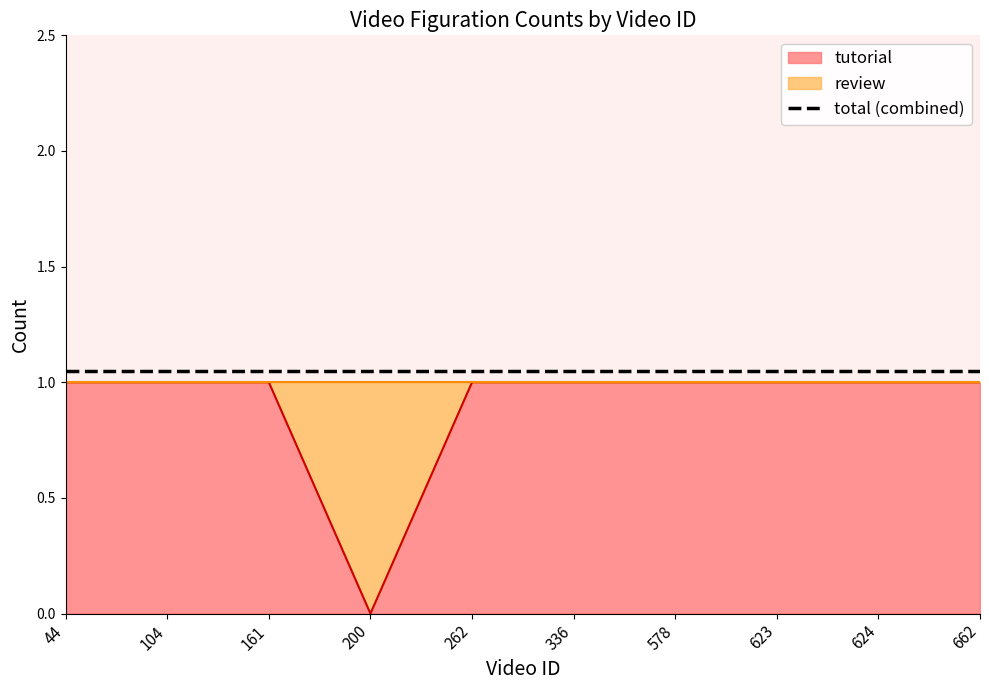

Rank the categories by value from highest to lowest.

44, 104, 161, 262, 336, 578, 623, 624, 662, 200